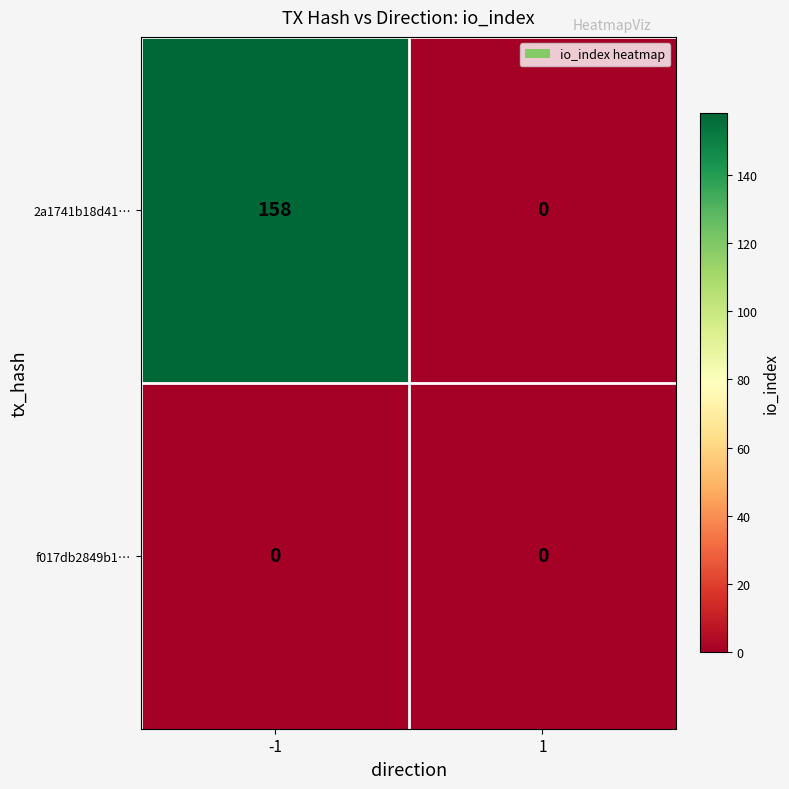

Which series has the largest range (max minus min)?

2a1741b18d41…